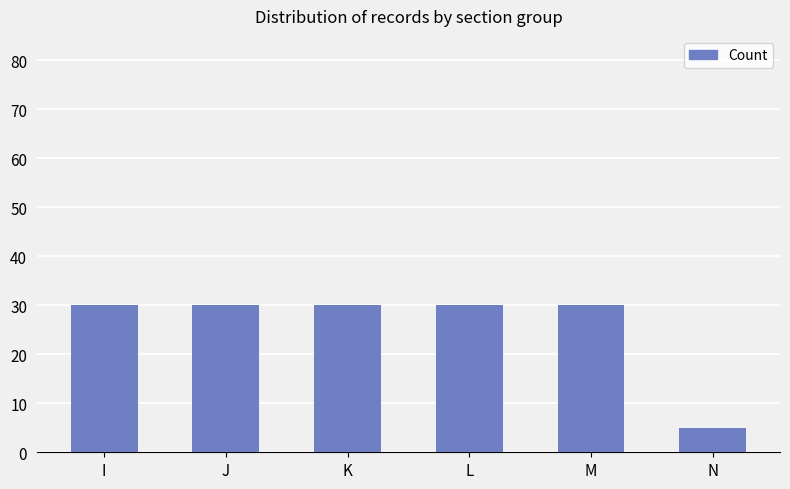

Which category has the lowest value across all series?

N